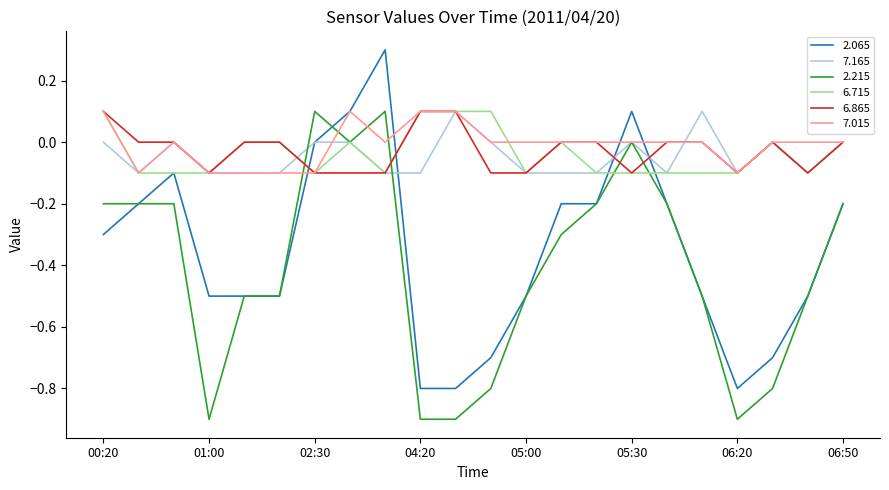

Which series has the widest spread of values?

2.065